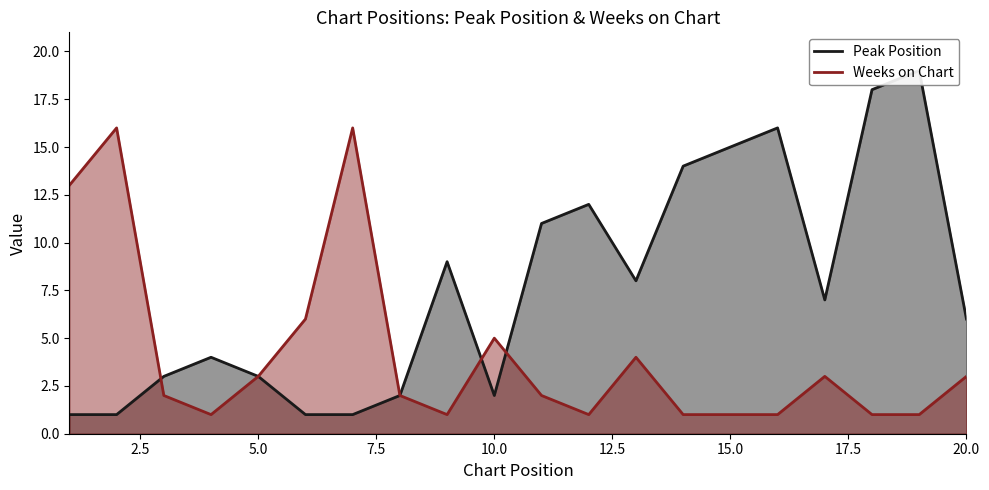

Which series changed the most between 7 and 10?

Weeks on Chart